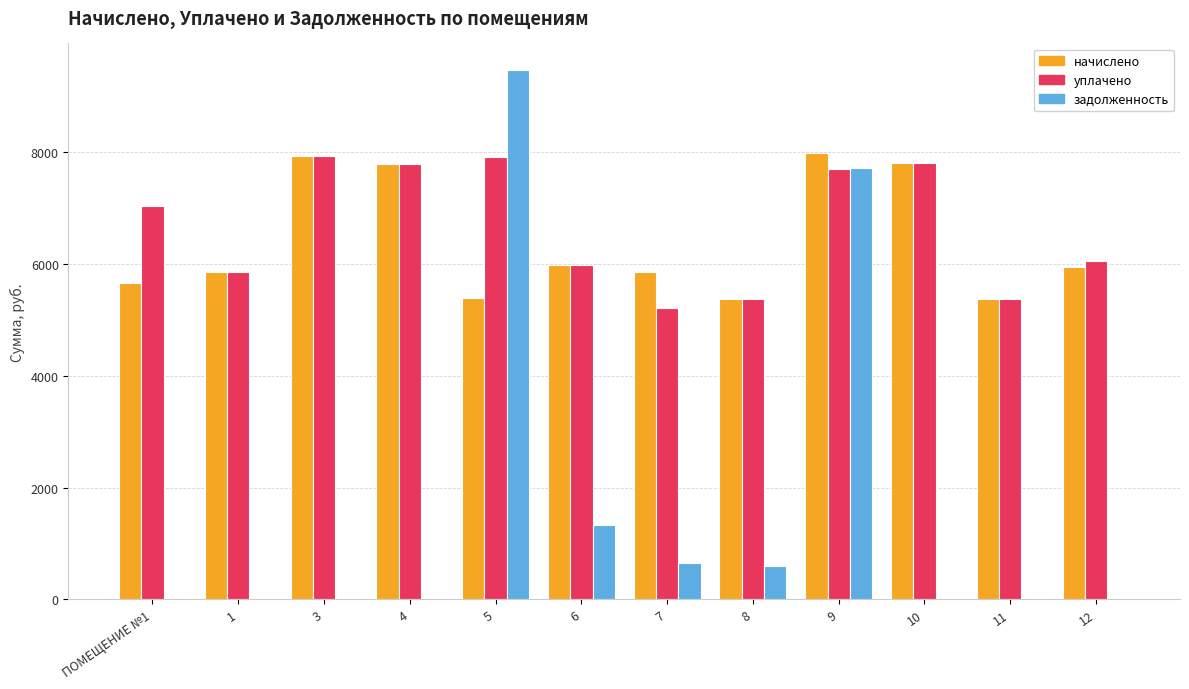

Is the value of задолженность at 3 greater than the value of уплачено at 5?

No